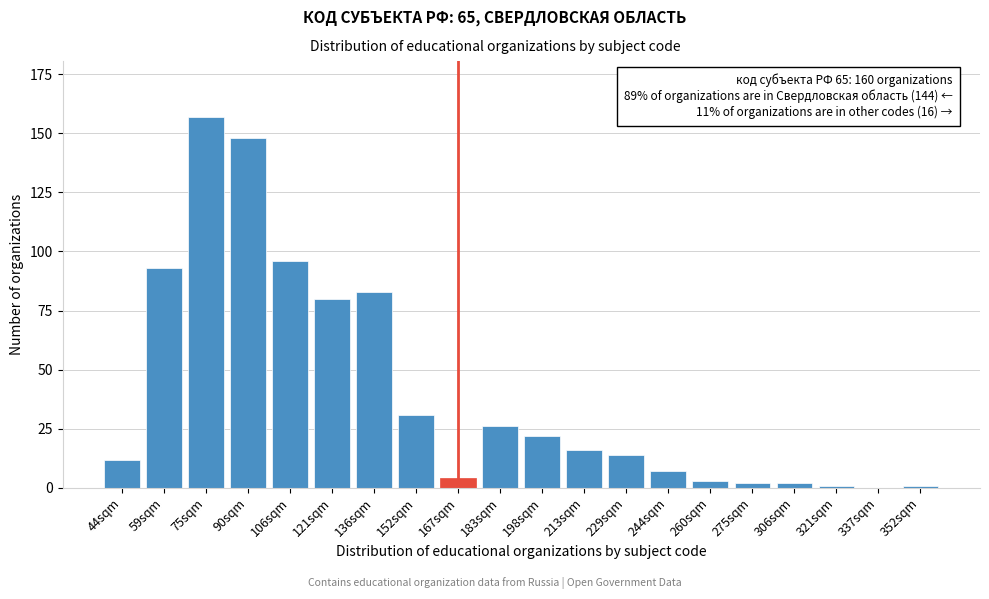

Reading left to right, extract all data points from this chart.

44sqm=12	59sqm=93	75sqm=157	90sqm=148	106sqm=96	121sqm=80	136sqm=83	152sqm=31	167sqm=4	183sqm=26	198sqm=22	213sqm=16	229sqm=14	244sqm=7	260sqm=3	275sqm=2	306sqm=2	321sqm=1	337sqm=0	352sqm=1